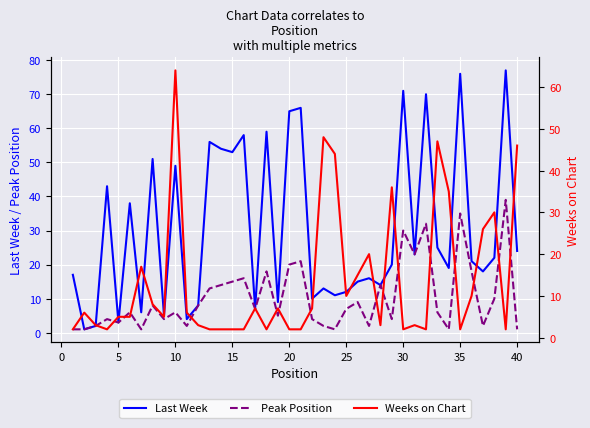

The Peak Position series shows 6 at 10. True or false?

True